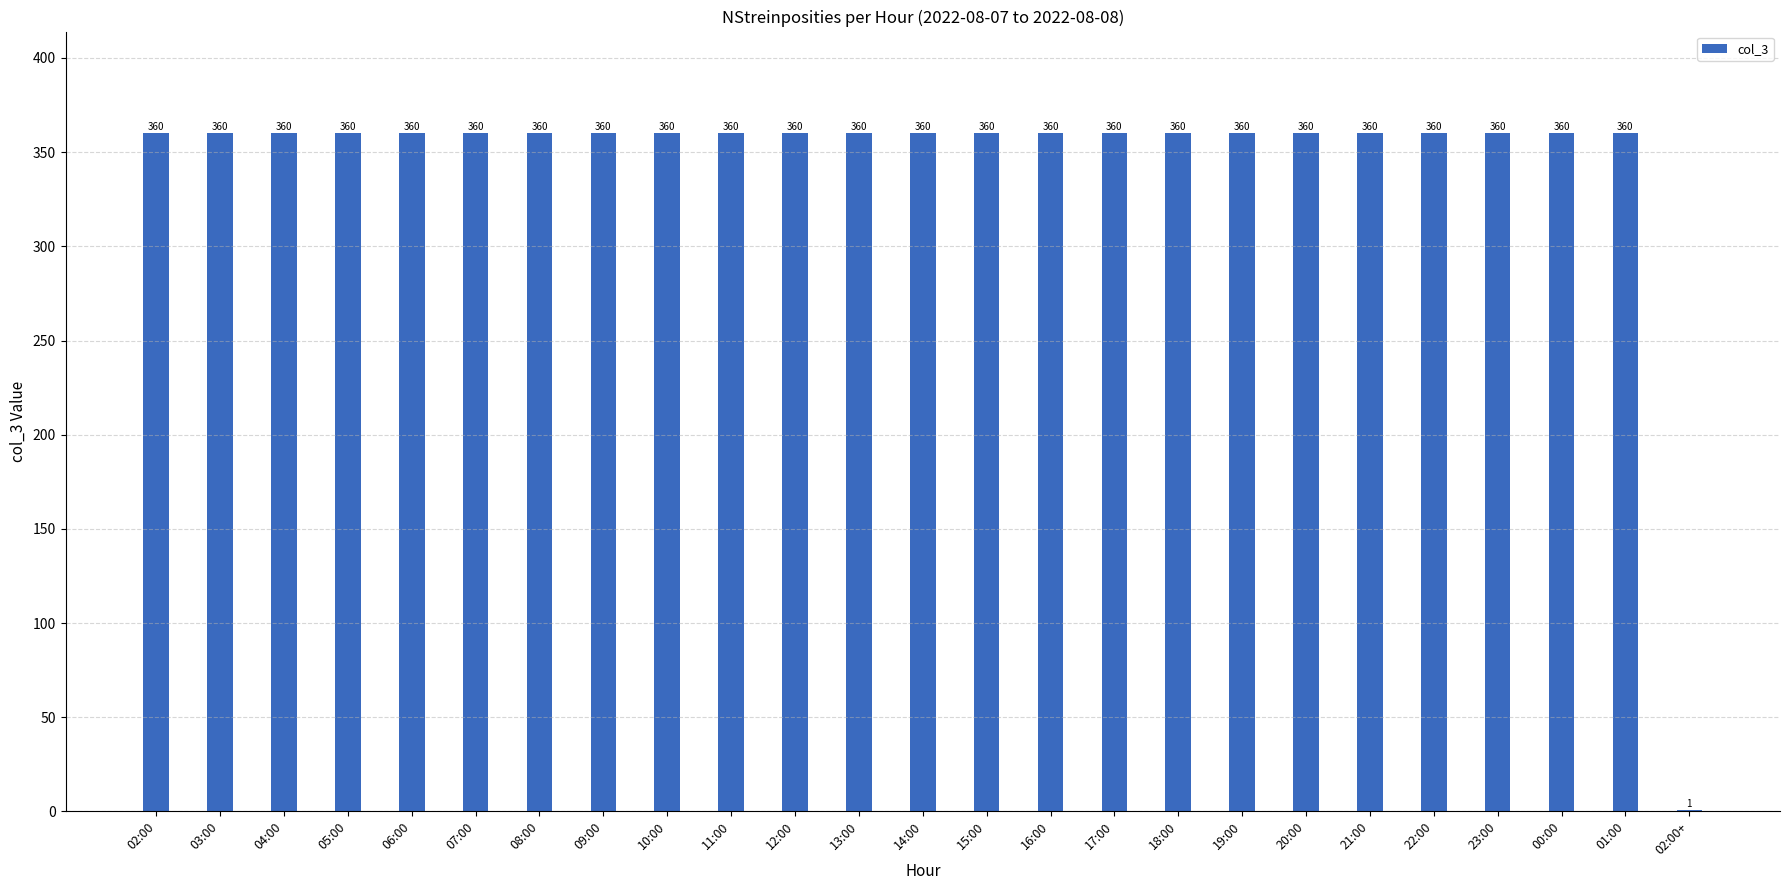

Is it true that the value at 16:00 is 360?

True